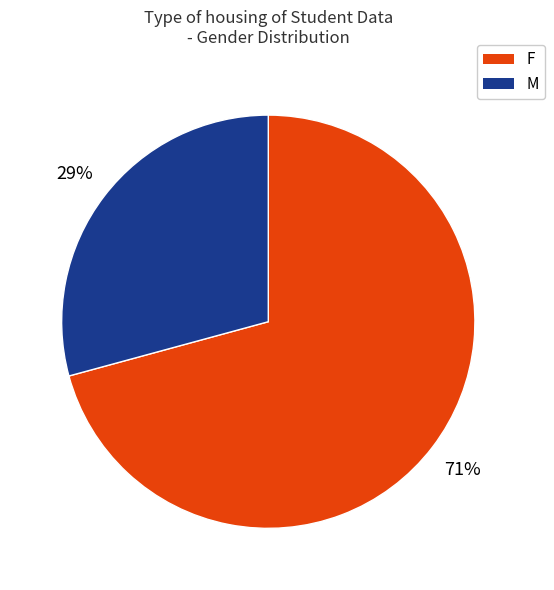

Does M represent more than half of the total?

No